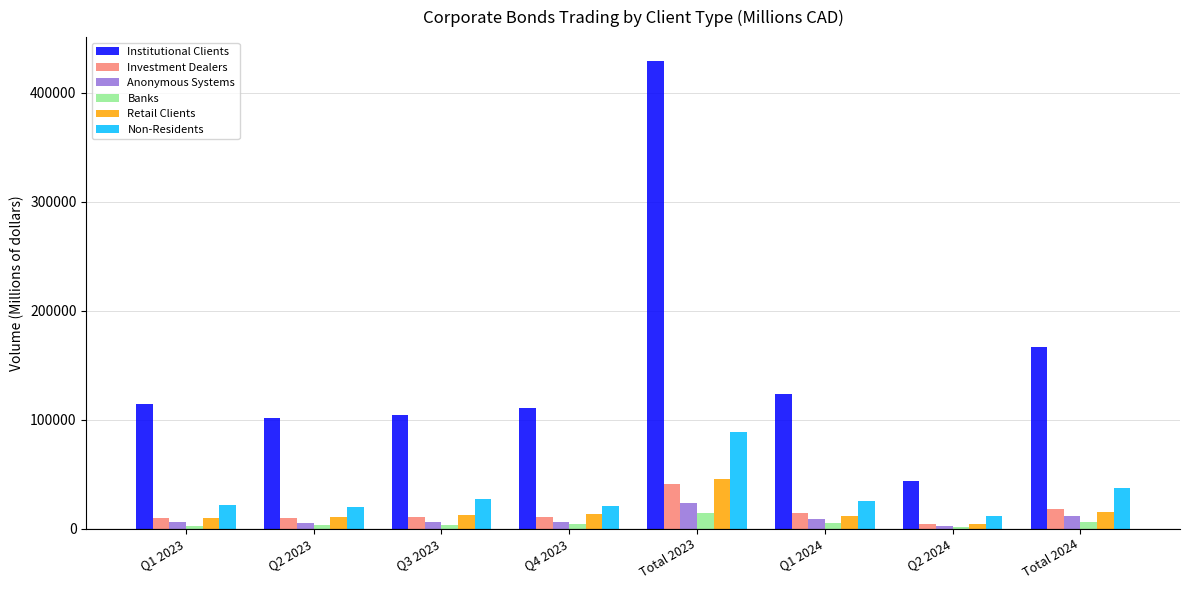

The value of Institutional Clients at Q1 2023 is 113939.2. True or false?

True